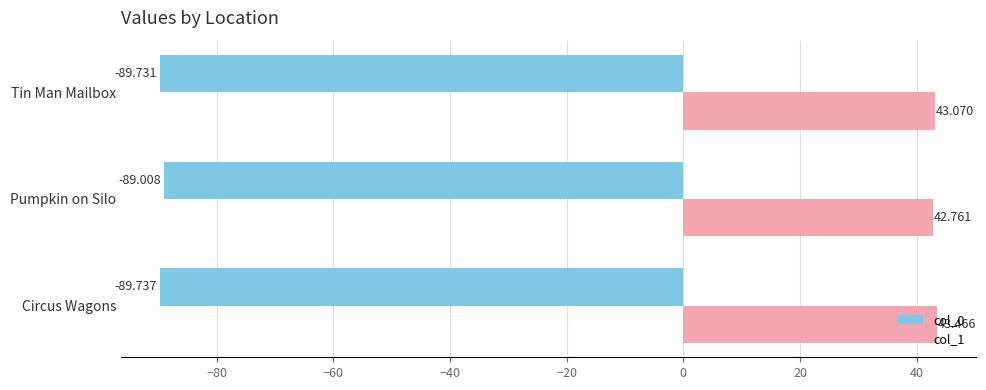

Rank the categories by col_0 value from highest to lowest.

Pumpkin on Silo, Tin Man Mailbox, Circus Wagons